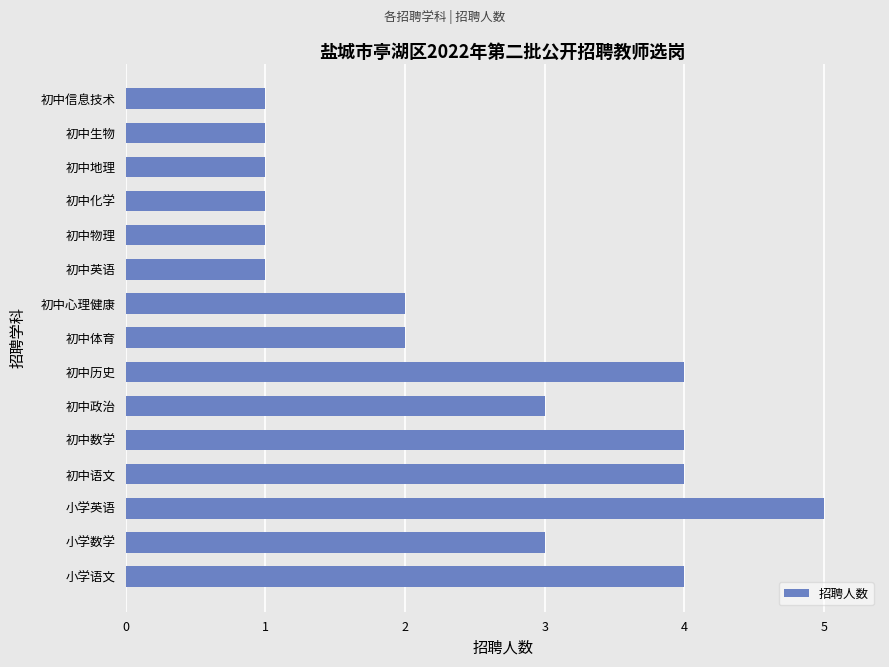

What is the sum of all values?

37